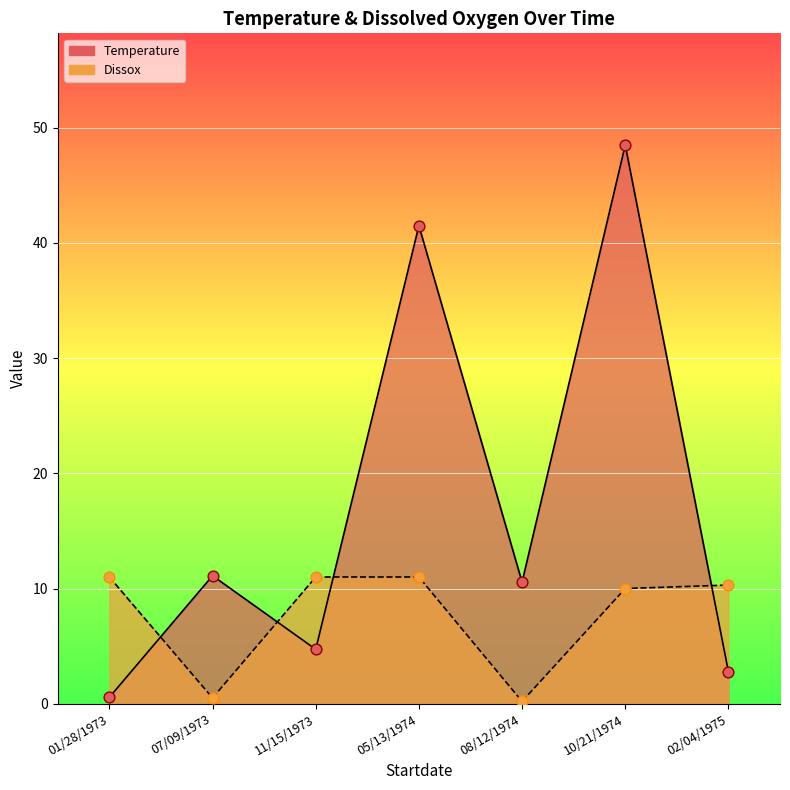

At how many categories does at least one series exceed 46?

1